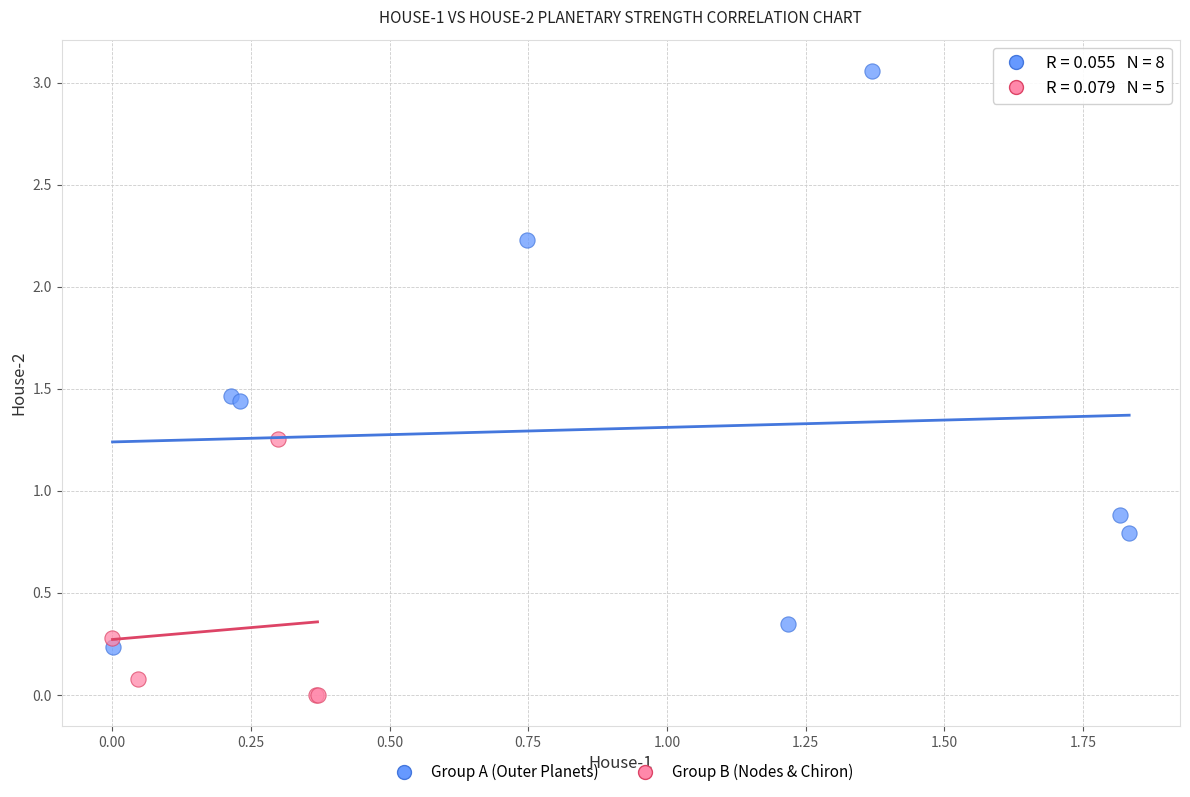

Which series has the largest Y range (max minus min)?

Group A (Outer Planets)